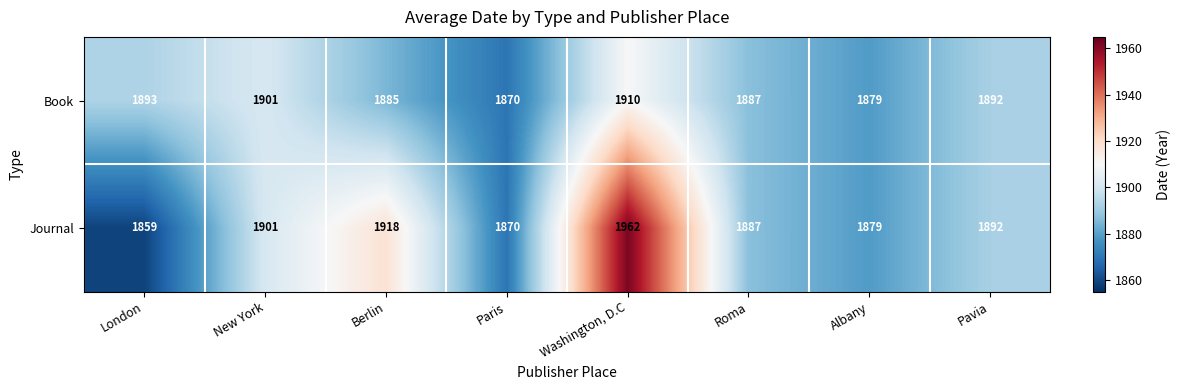

Rank the series by their maximum value, from highest to lowest.

Journal, Book